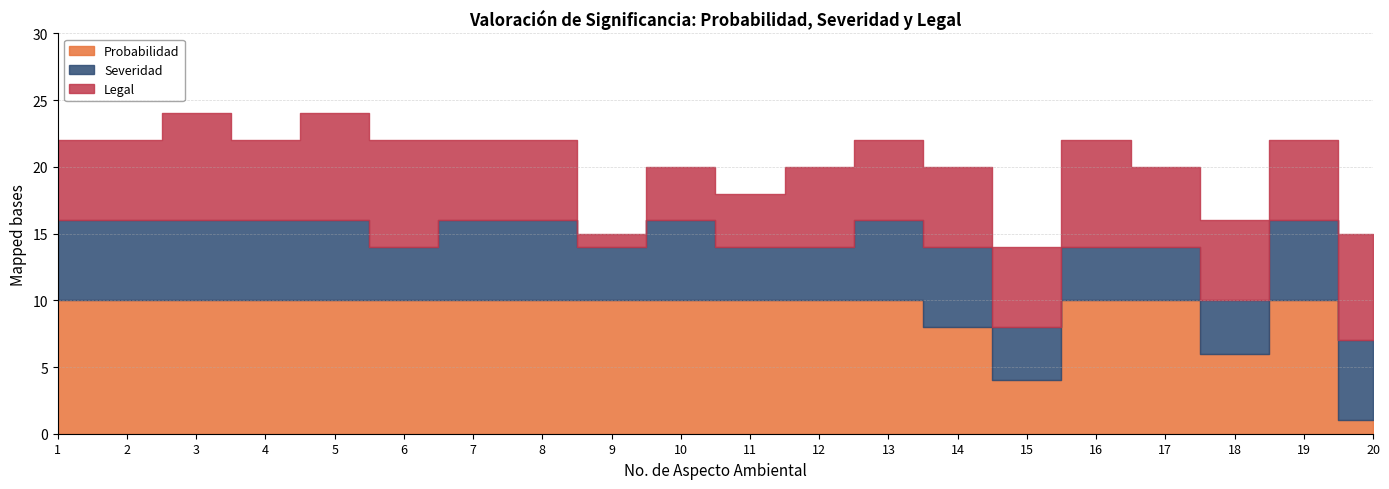

Reading left to right, what are all the values shown in this chart?

Probabilidad: 10	10	10	10	10	10	10	10	10	10	10	10	10	8	4	10	10	6	10	1
Severidad: 6	6	6	6	6	4	6	6	4	6	4	4	6	6	4	4	4	4	6	6
Legal: 6	6	8	6	8	8	6	6	1	4	4	6	6	6	6	8	6	6	6	8